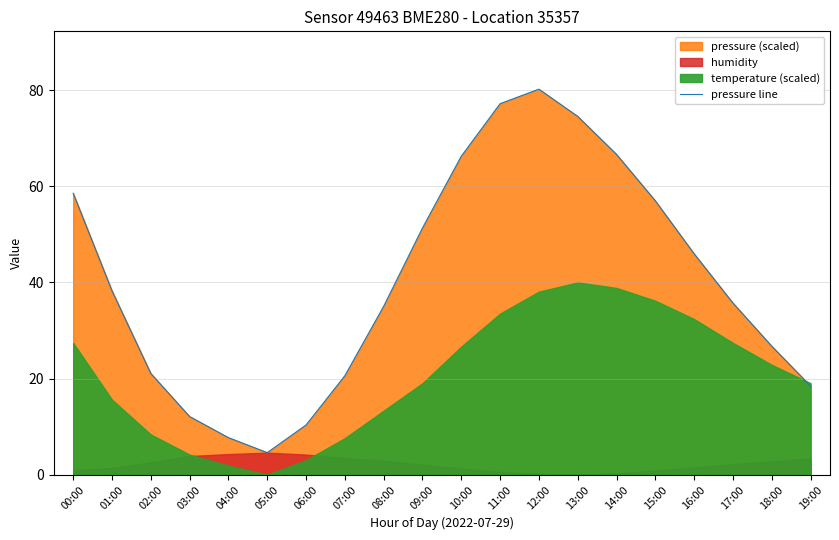

Where is the data nearest to the value 42?

01:00